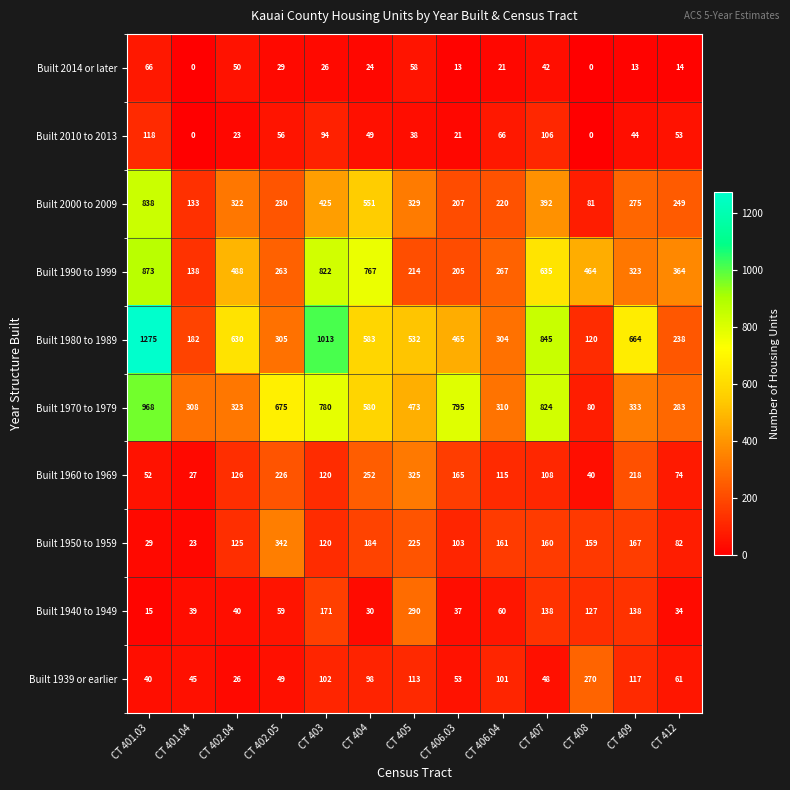

Count the number of categories in the chart.

13